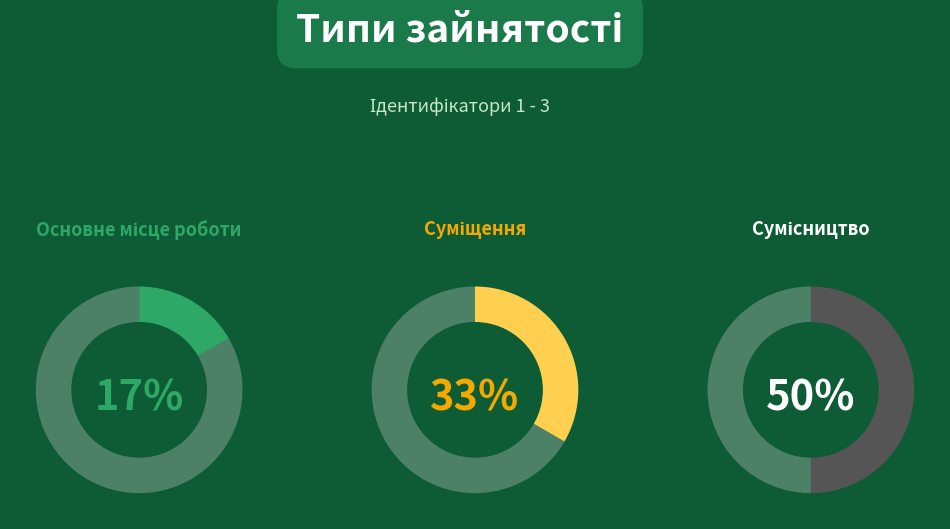

To the nearest percent, what percentage of the pie is Основне місце роботи?

17%